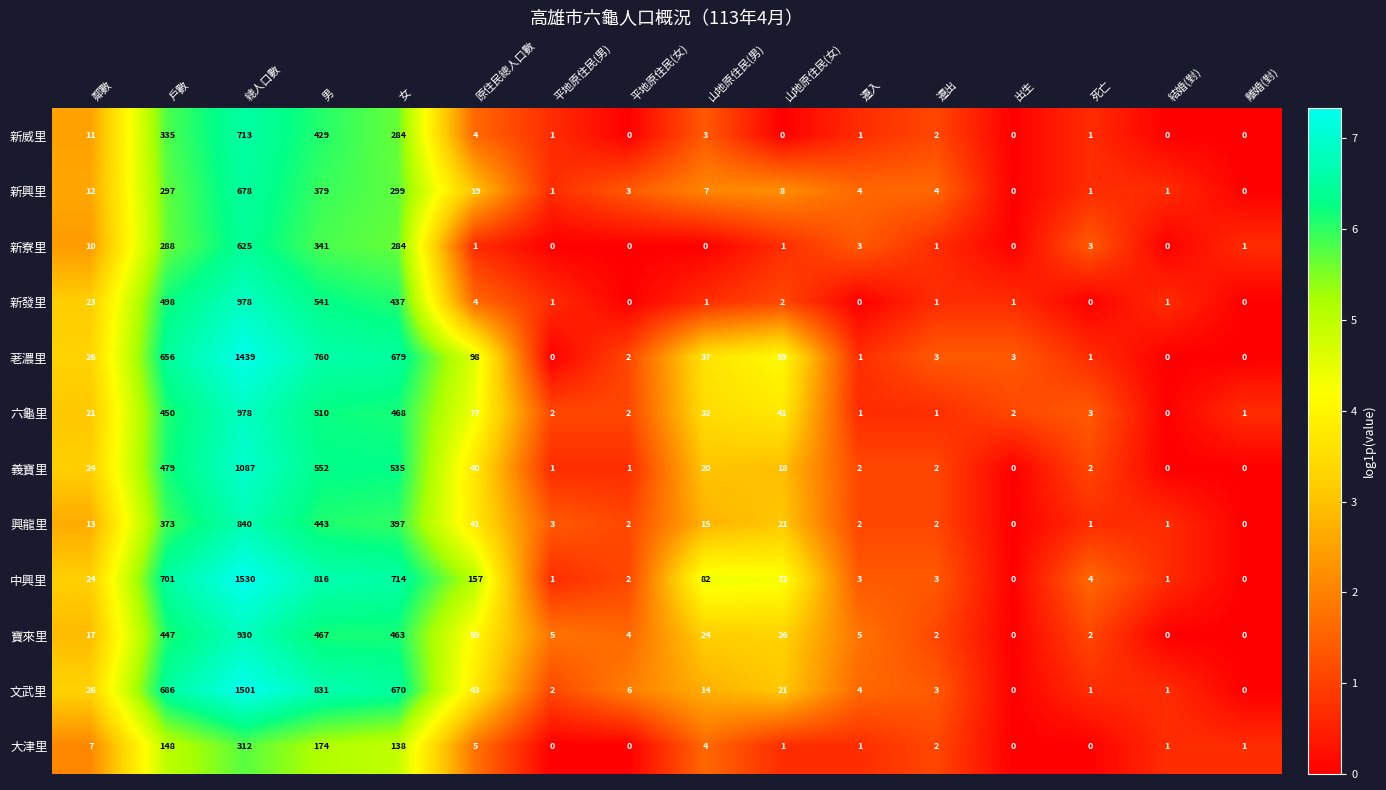

How many series are shown in this chart?

12